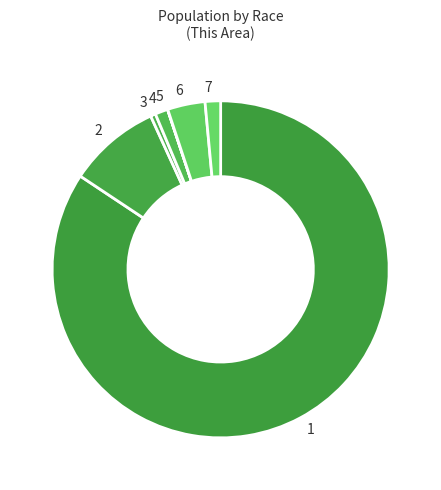

Is there a majority slice in this chart?

Yes